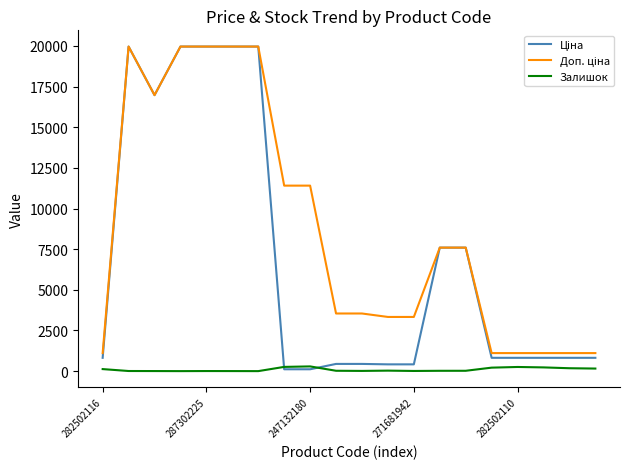

What is the maximum value shown in the chart?

19964.2